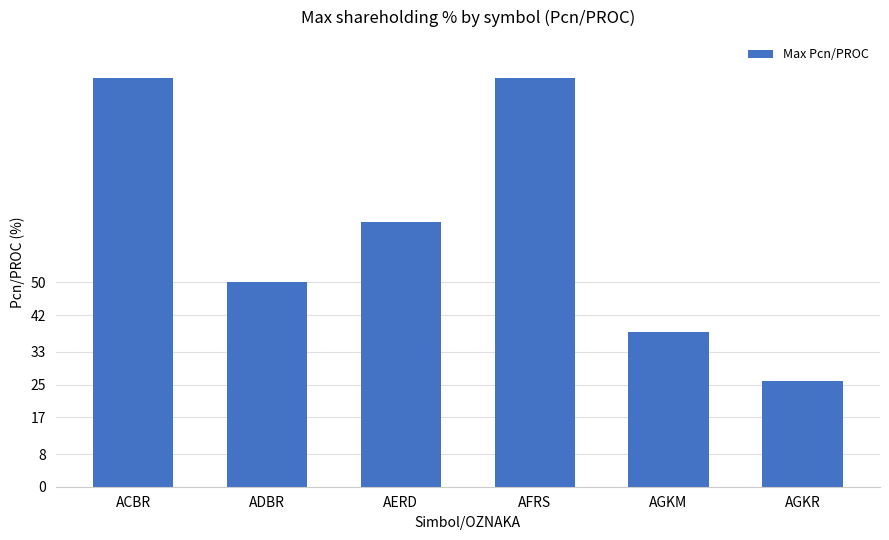

How many categories are shown in the chart?

6